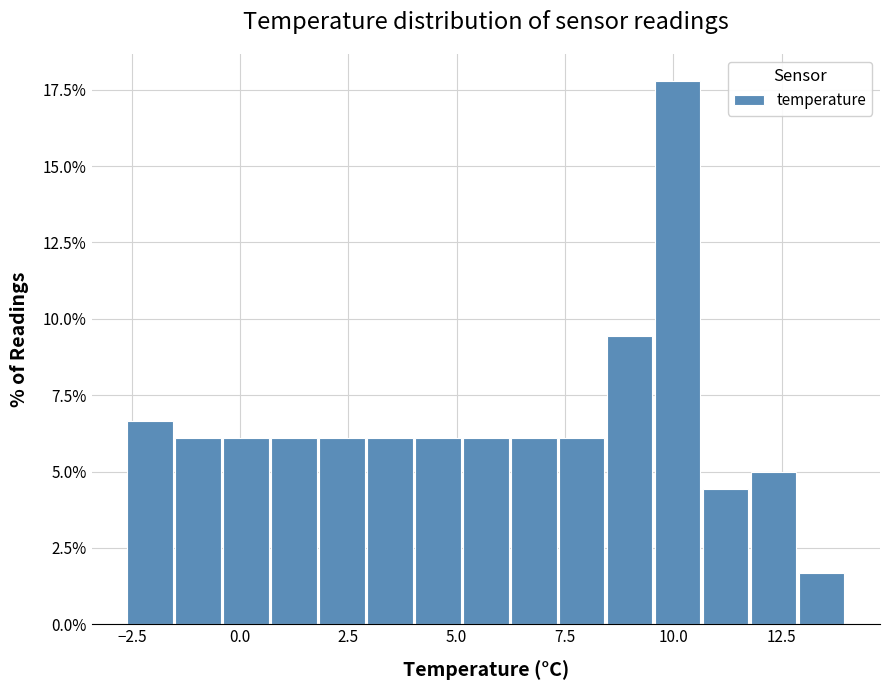

Read against the x-axis, roughly where is the centre of the tallest bar?

10.0